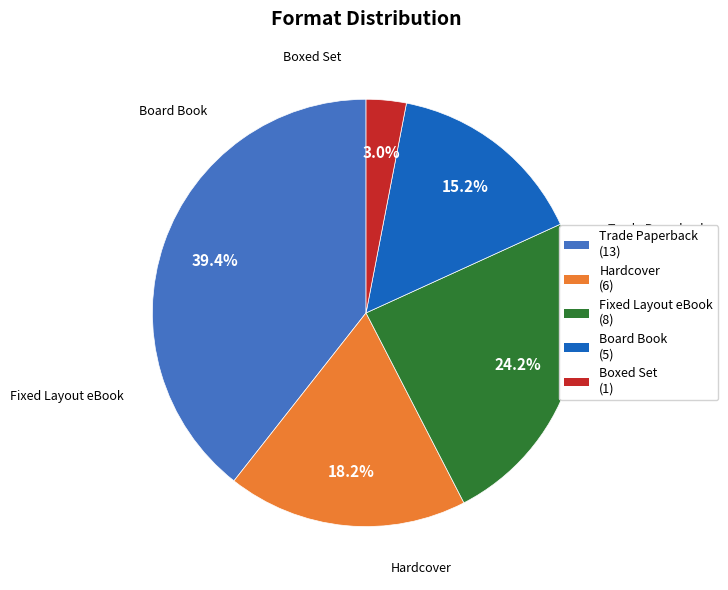

Does any single category account for the majority?

No